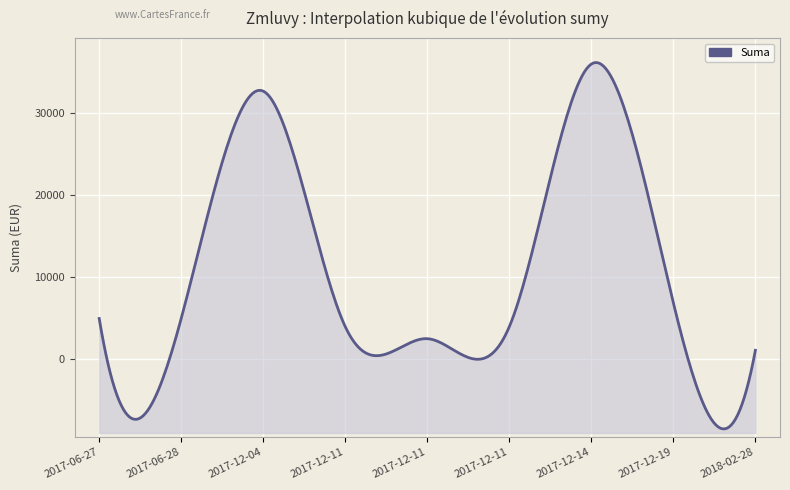

Reading right to left, list all the values displayed in this chart.

2018-02-28=1122.5	2017-12-19=6900.0	2017-12-14=36000.0	2017-12-11=4000.0	2017-12-11=2535.6	2017-12-11=4000.0	2017-12-04=32700.0	2017-06-28=5000.0	2017-06-27=5000.0